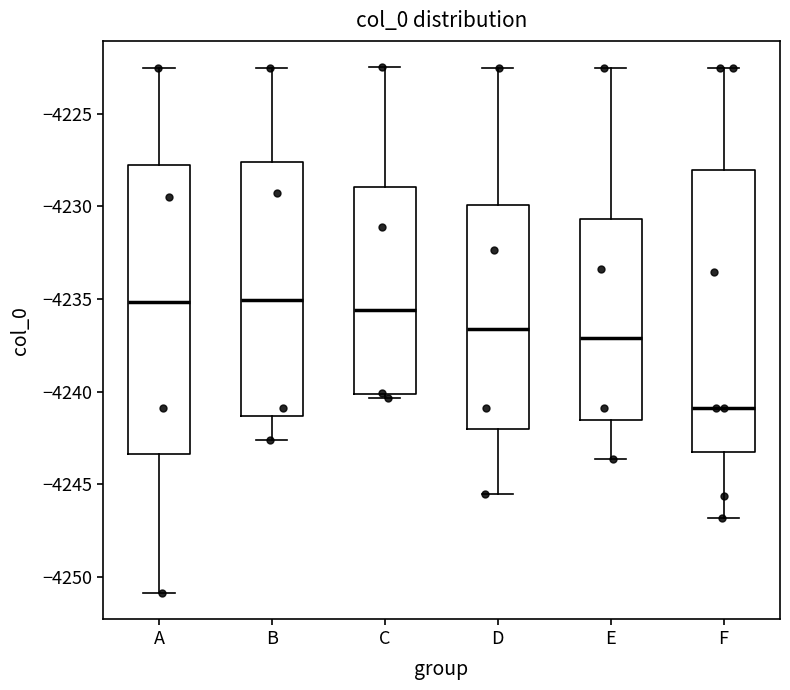

Reading left to right, read every box against the y-axis: the position of its median line, the range the box covers, and the ends of its whiskers. The values are not printed on the chart, so give them approximately, as read against the axis.

A: median -4235.0, box -4243.5 to -4228.0, whiskers -4251.0 to -4222.5
B: median -4235.0, box -4241.5 to -4227.5, whiskers -4242.5 to -4222.5
C: median -4235.5, box -4240.0 to -4229.0, whiskers -4240.5 to -4222.5
D: median -4236.5, box -4242.0 to -4230.0, whiskers -4245.5 to -4222.5
E: median -4237.0, box -4241.5 to -4230.5, whiskers -4243.5 to -4222.5
F: median -4241.0, box -4243.0 to -4228.0, whiskers -4247.0 to -4222.5